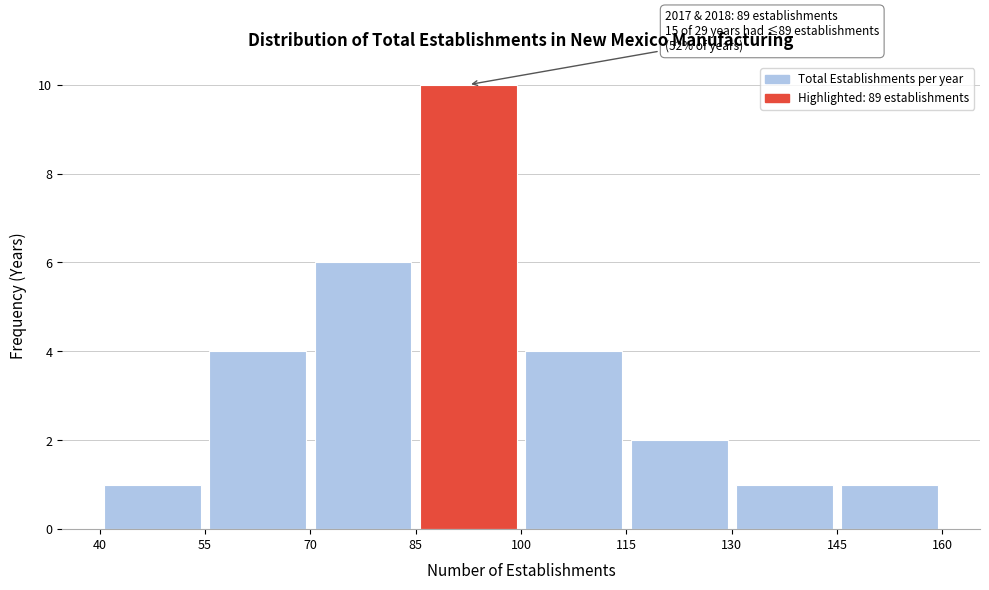

Over which range of the x-axis is the bar tallest?

85 to 100